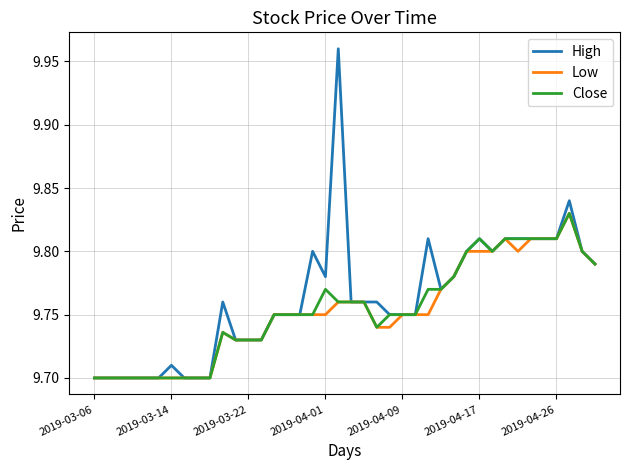

Does the chart display data point markers on the line(s)?

No